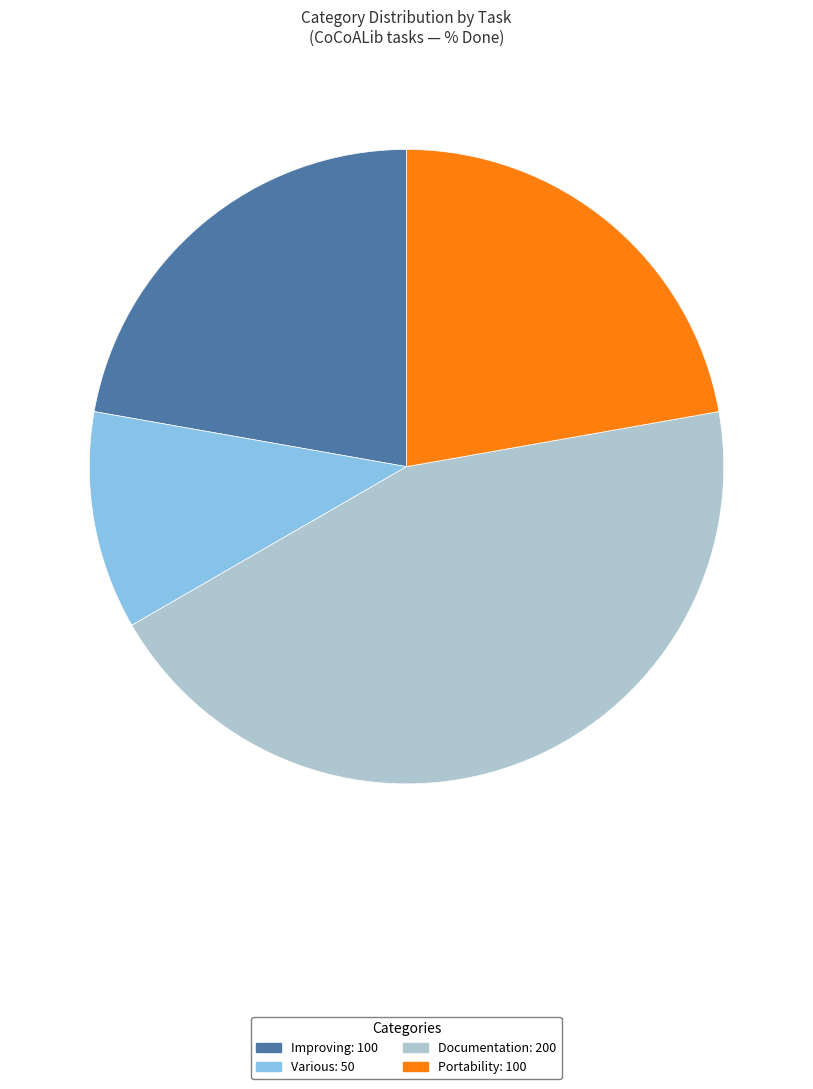

Does any single category account for the majority?

No